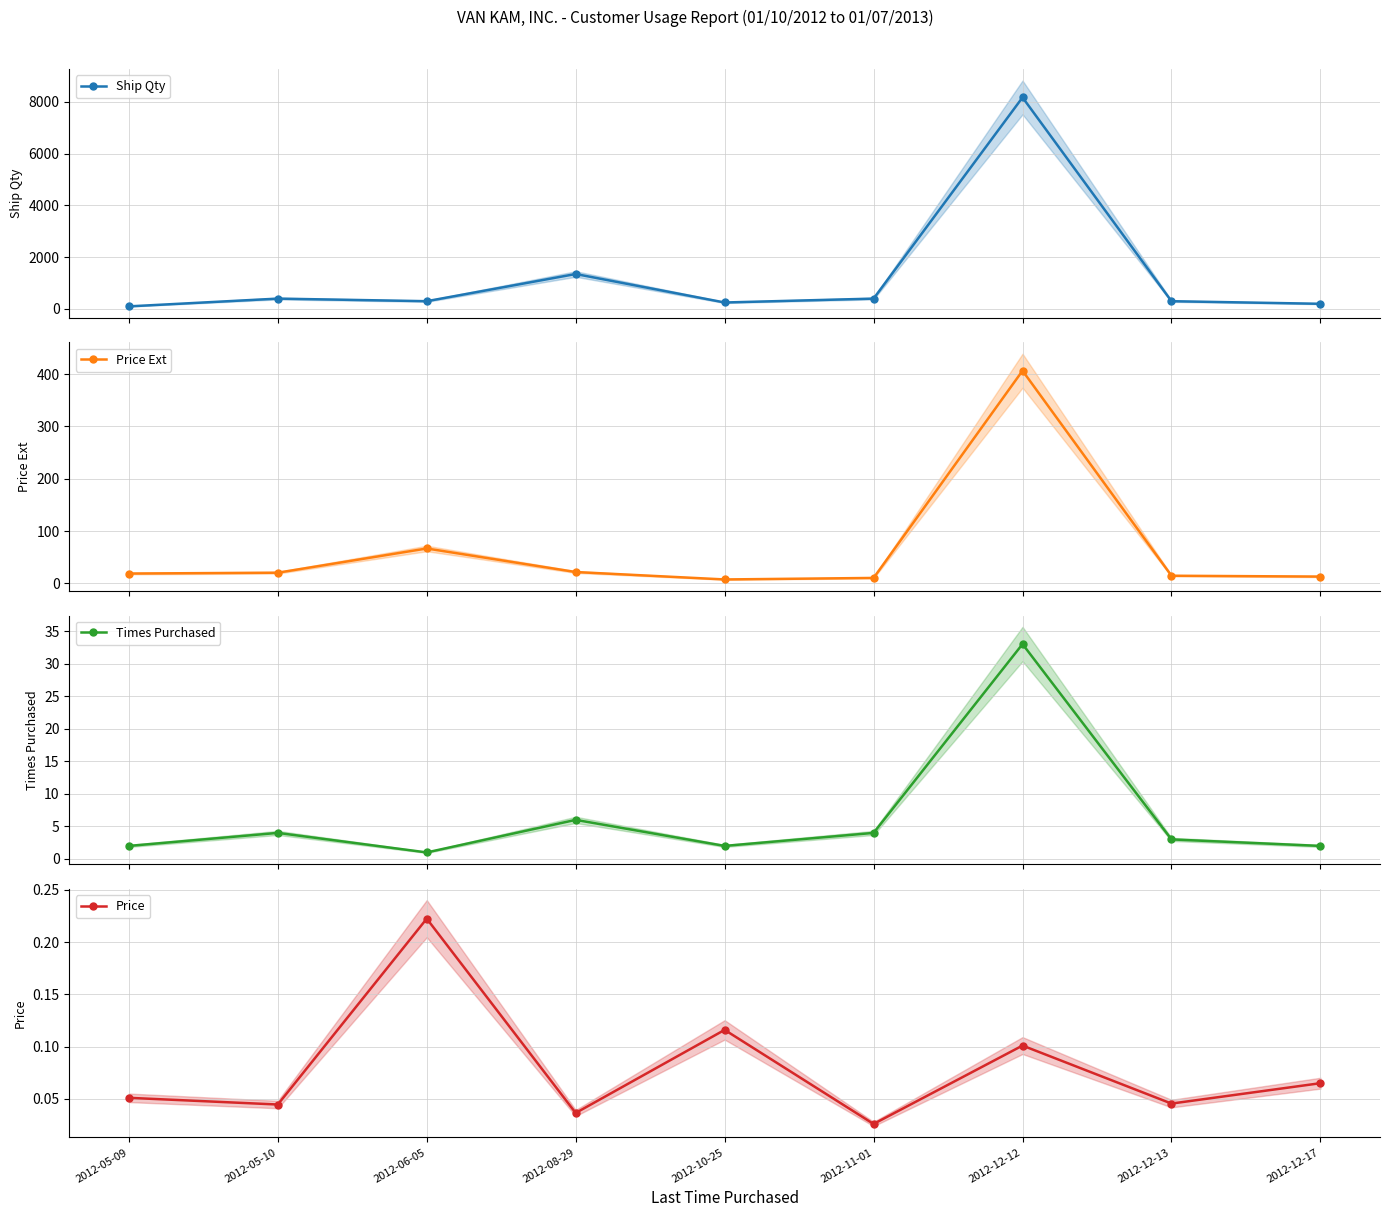

What is the difference between the highest and lowest values at 2012-12-12?

8169.9